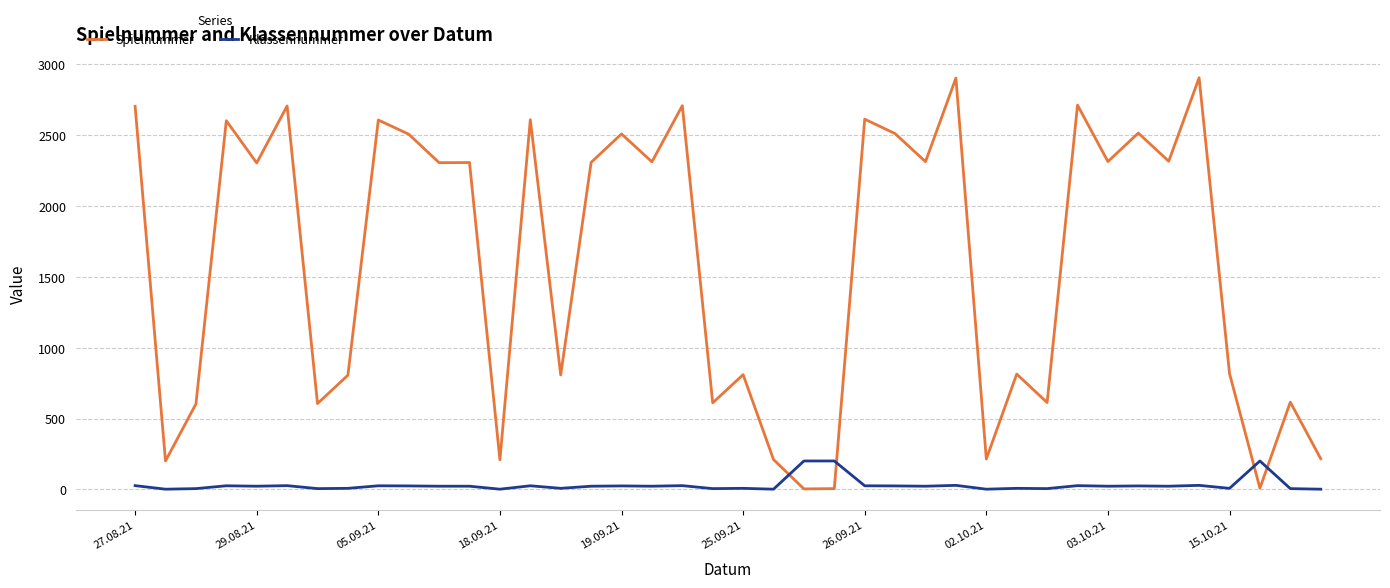

Which series has the largest total across all categories?

Spielnummer